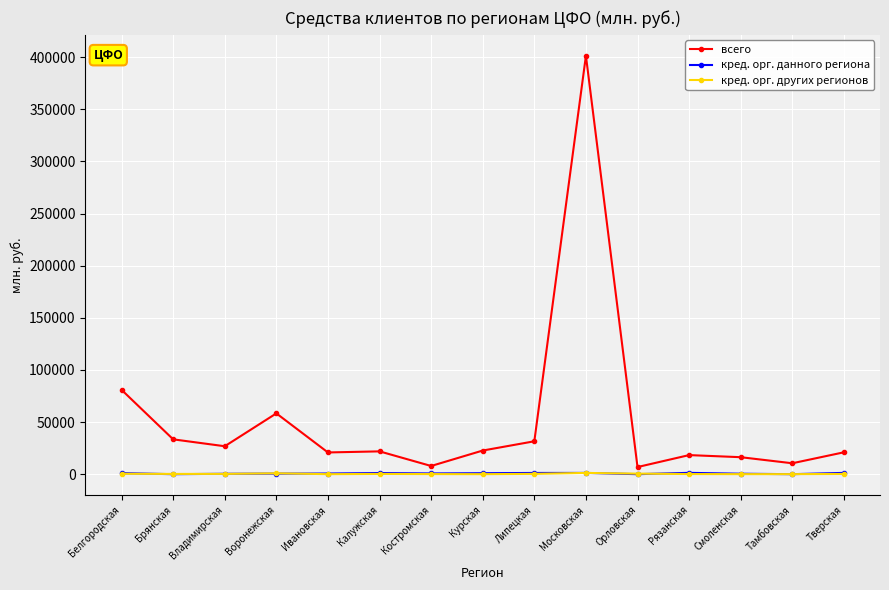

What is the maximum value shown in the chart?

401437